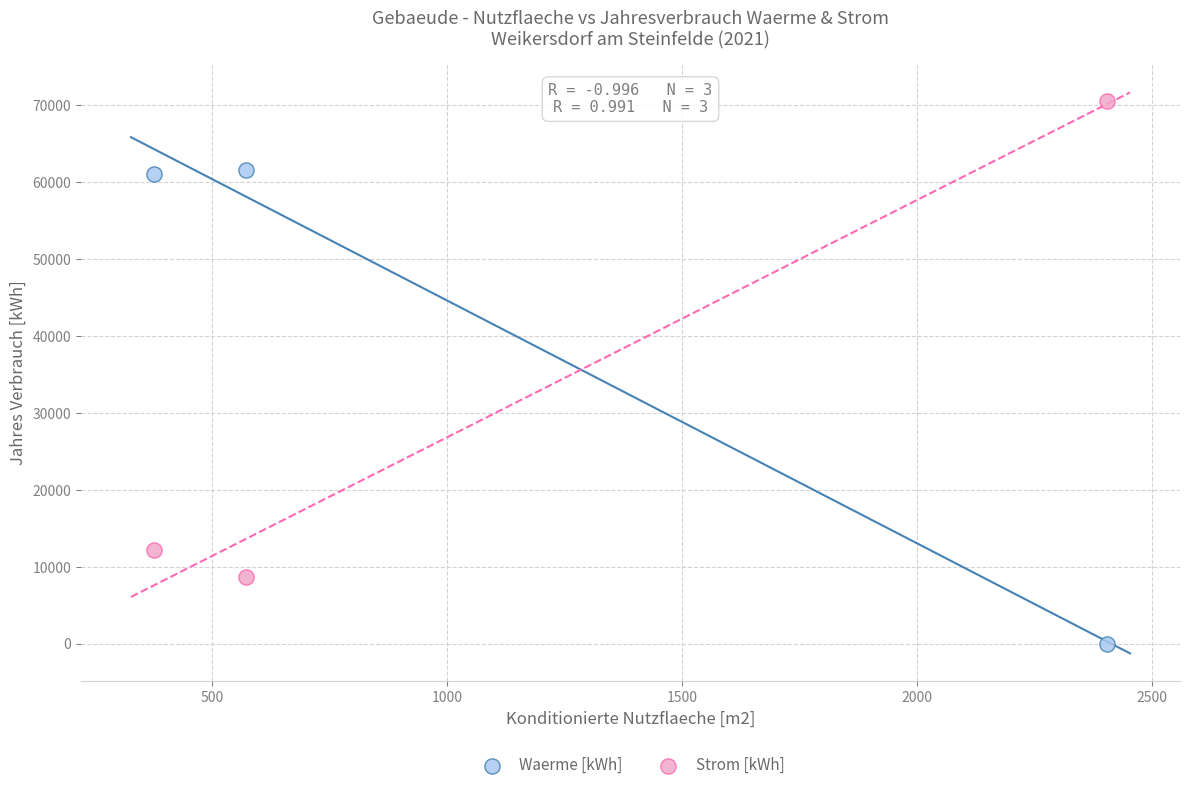

Across all data points, what is the average Y value?

35706